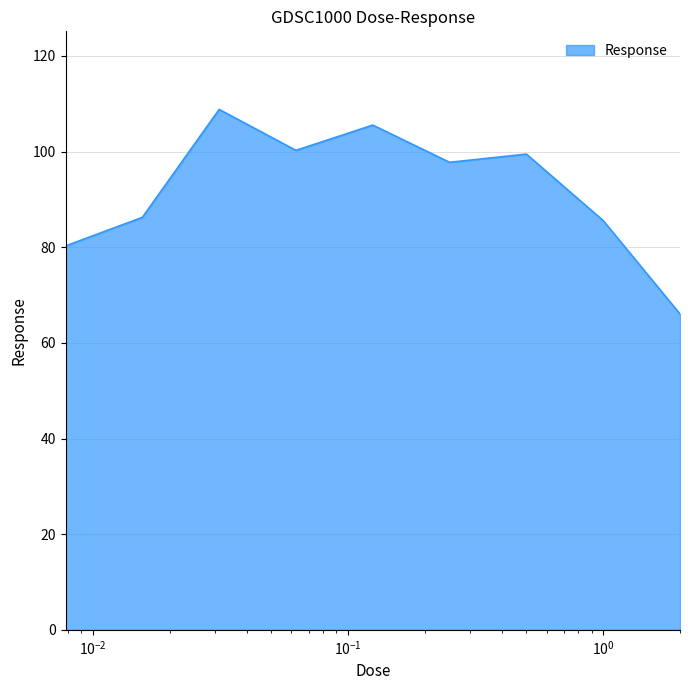

What is the difference between the maximum and minimum values?

42.8